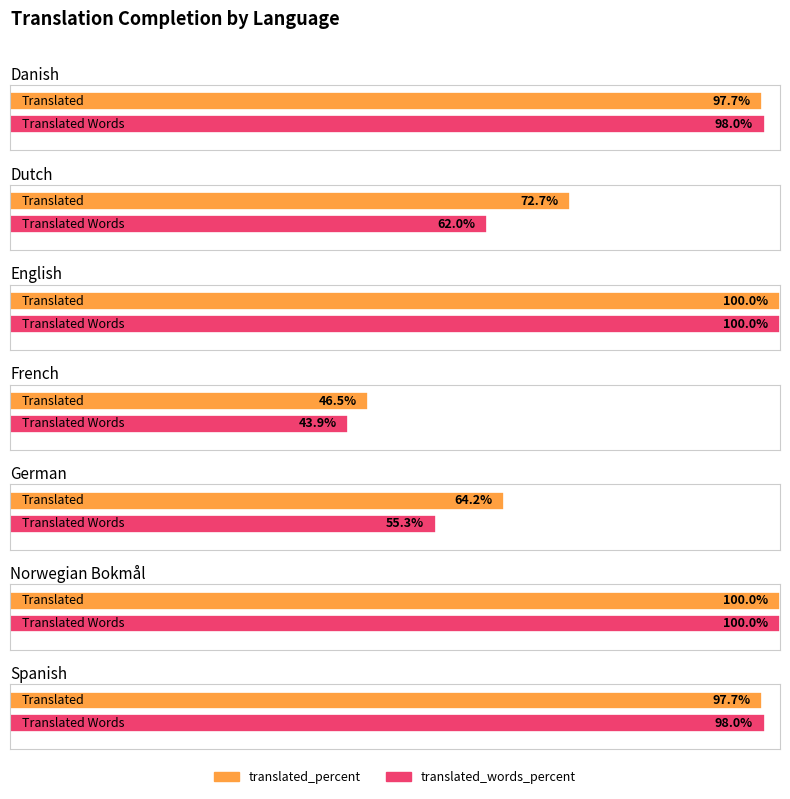

What is the minimum value shown in the chart?

43.9